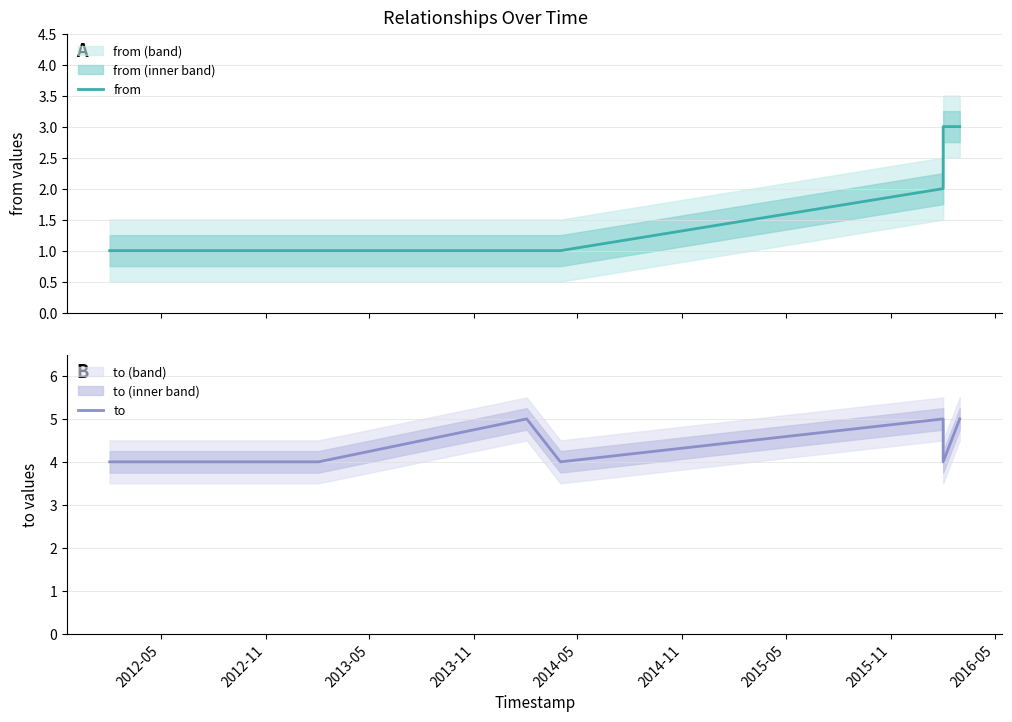

What is the highest value of the to series?

5